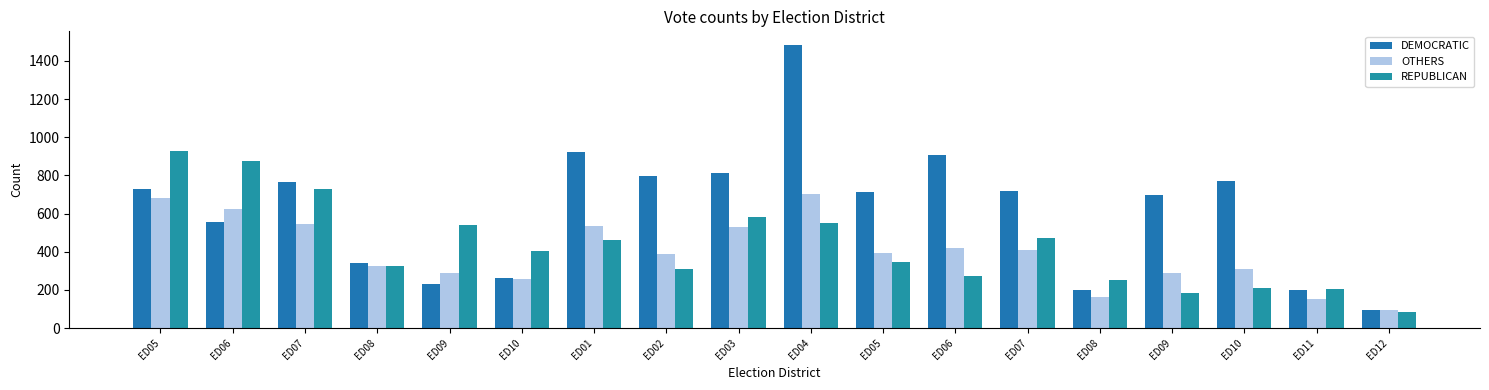

Which series has the widest spread of values?

DEMOCRATIC